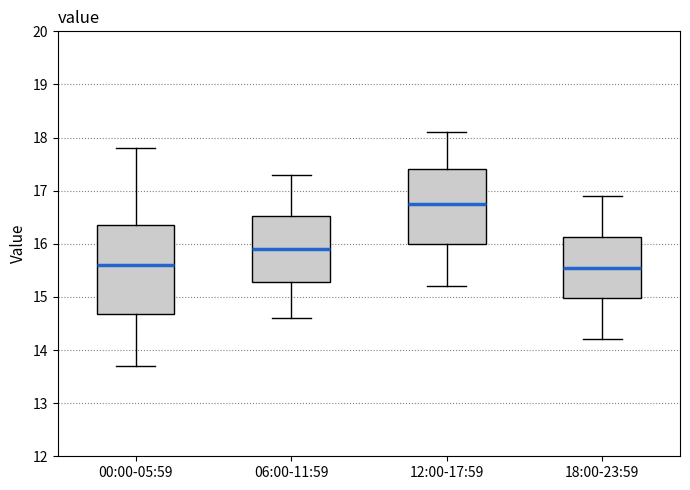

Which box's median line is the highest?

12:00-17:59